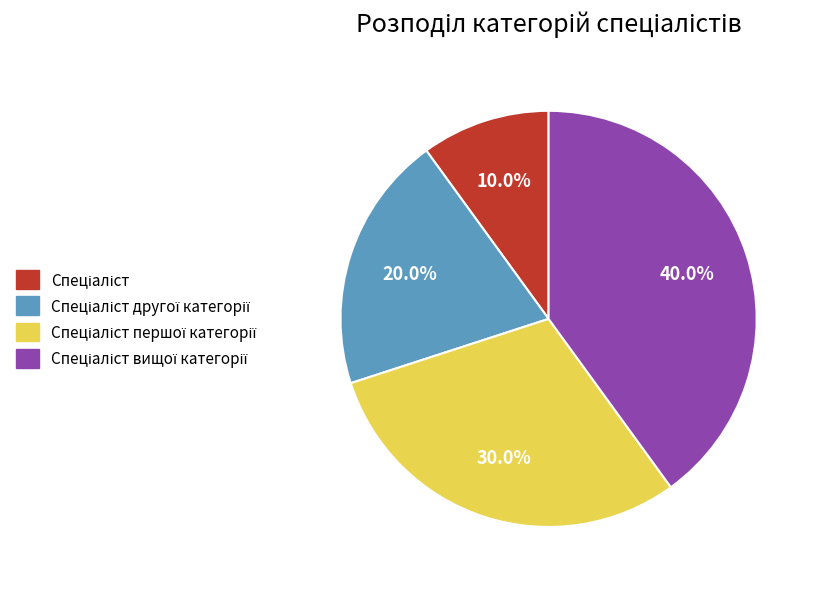

Does any single category account for the majority?

No